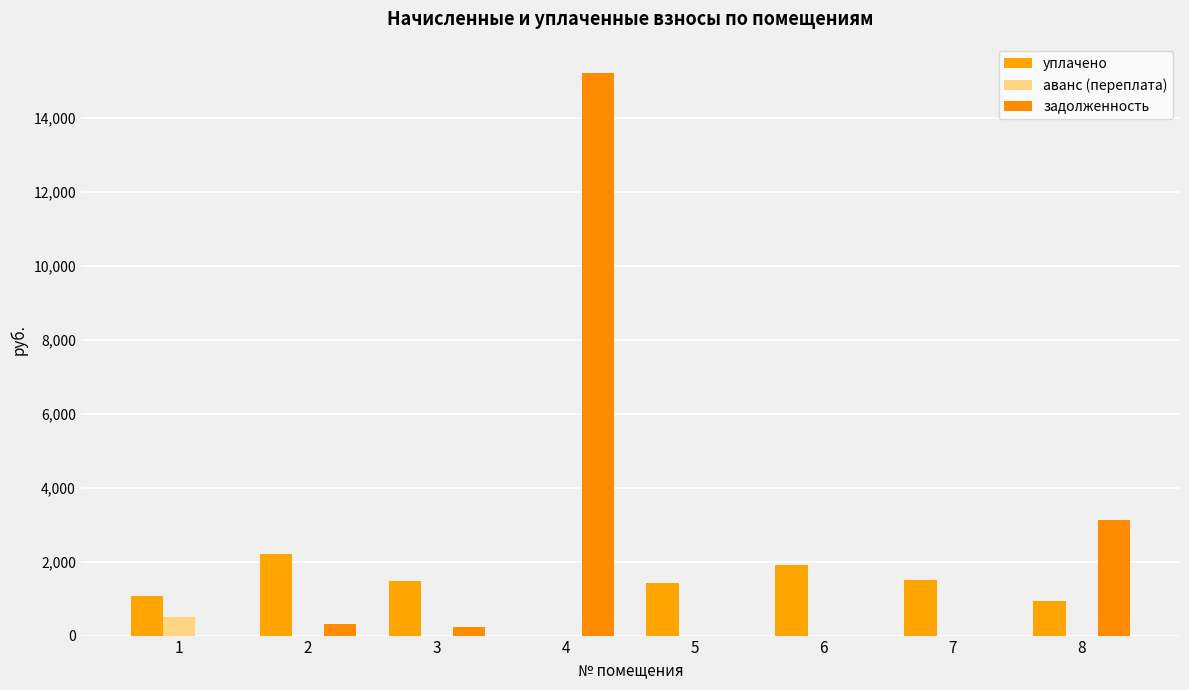

At which label is уплачено closest to 1096?

1